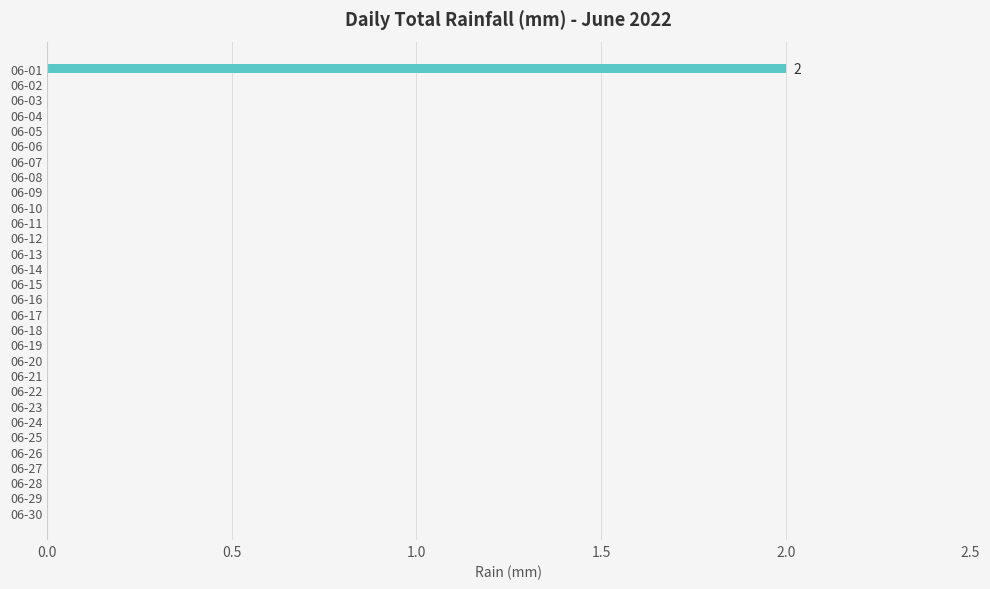

Reading top to bottom, extract all data points from this chart.

06-01=2	06-02=0	06-03=0	06-04=0	06-05=0	06-06=0	06-07=0	06-08=0	06-09=0	06-10=0	06-11=0	06-12=0	06-13=0	06-14=0	06-15=0	06-16=0	06-17=0	06-18=0	06-19=0	06-20=0	06-21=0	06-22=0	06-23=0	06-24=0	06-25=0	06-26=0	06-27=0	06-28=0	06-29=0	06-30=0